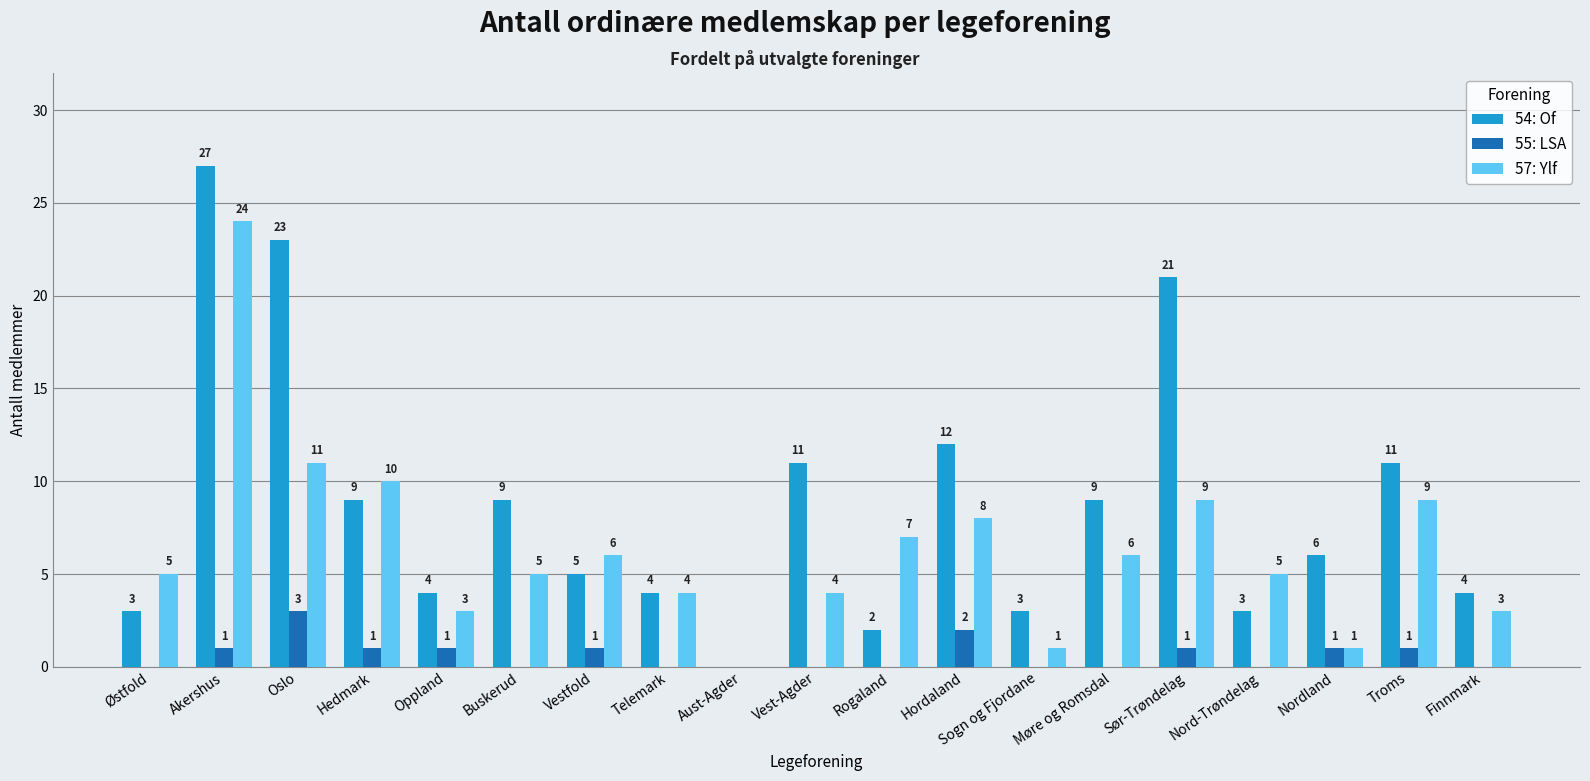

Reading right to left, transcribe all the data shown in this chart.

54: Of: 4	11	6	3	21	9	3	12	2	11	0	4	5	9	4	9	23	27	3
55: LSA: 0	1	1	0	1	0	0	2	0	0	0	0	1	0	1	1	3	1	0
57: Ylf: 3	9	1	5	9	6	1	8	7	4	0	4	6	5	3	10	11	24	5